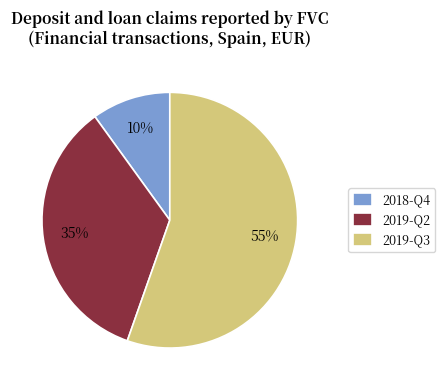

Does 2018-Q4 account for over 50% of the chart?

No